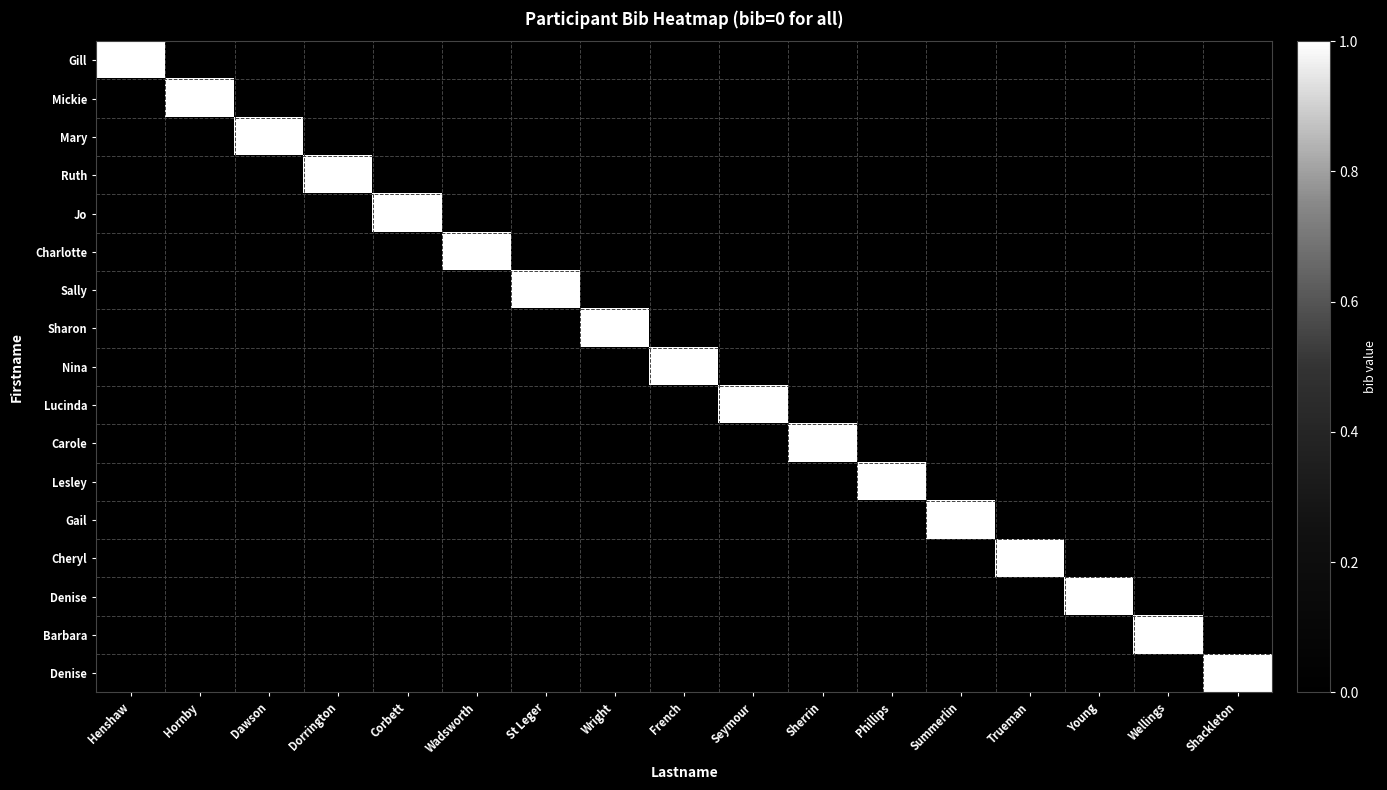

How many distinct data groups are displayed?

17